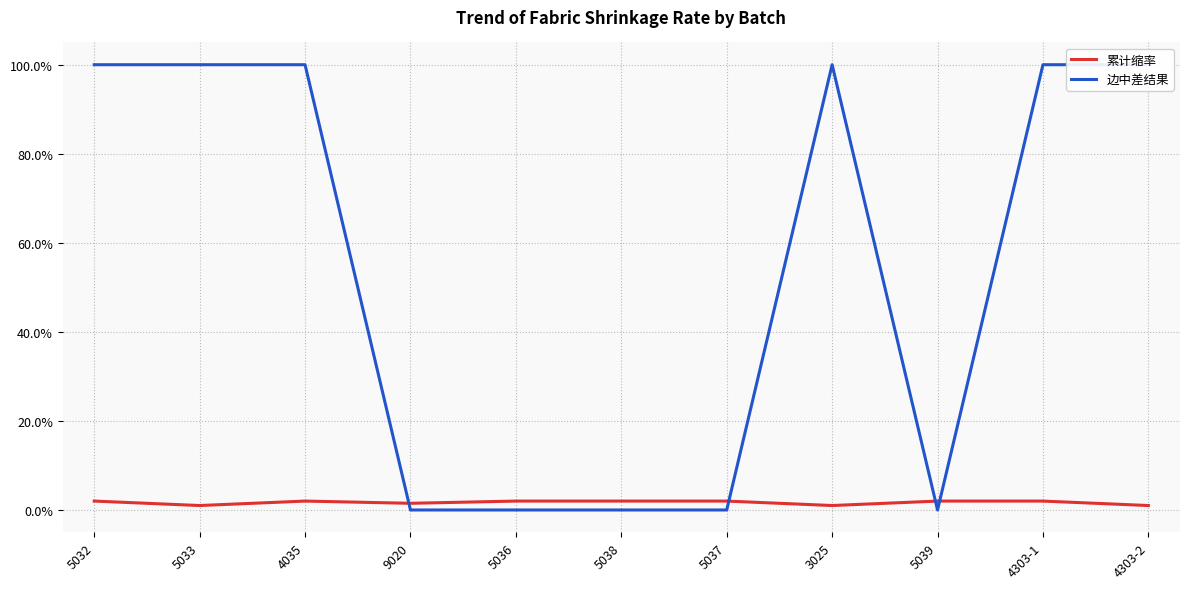

What is the average value of the 边中差结果 series?

0.5